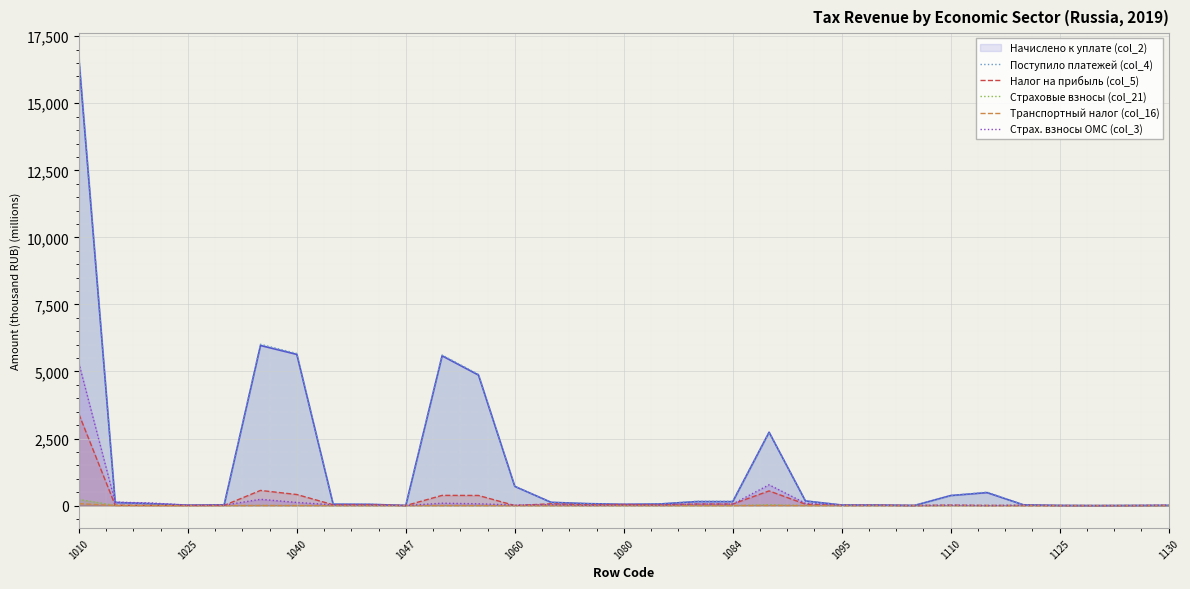

How many lines are shown in the chart?

6